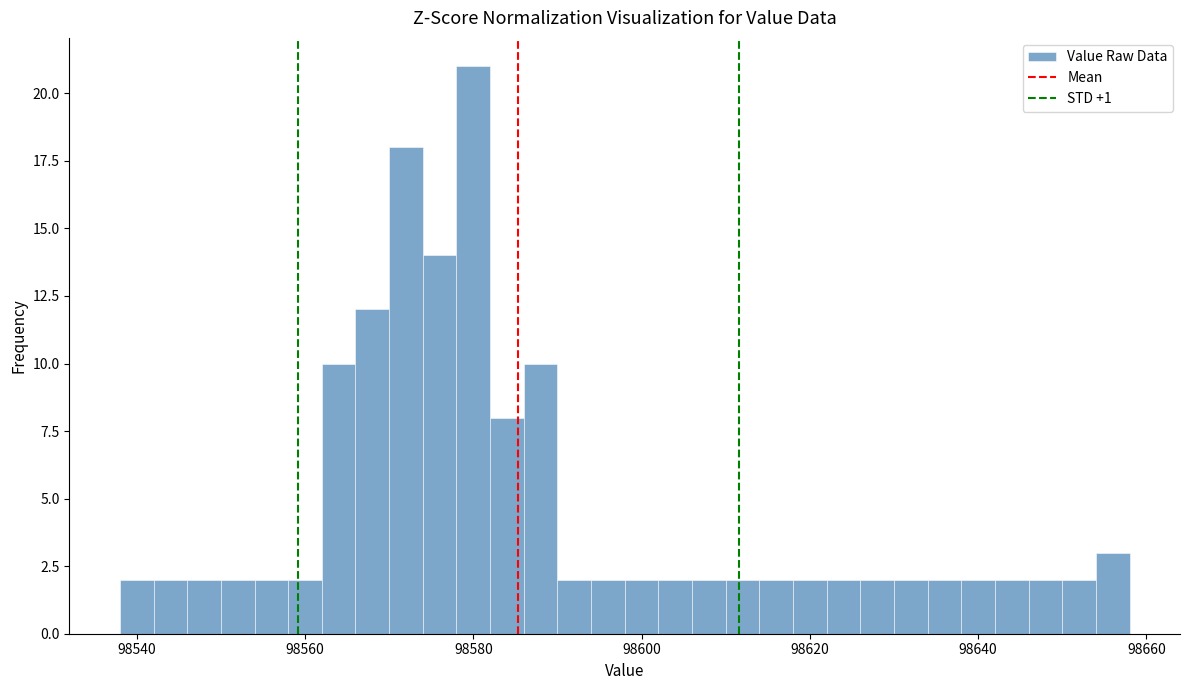

Around what value on the x-axis is the tallest bar? Give the approximate position of its centre, as read against the axis.

98580